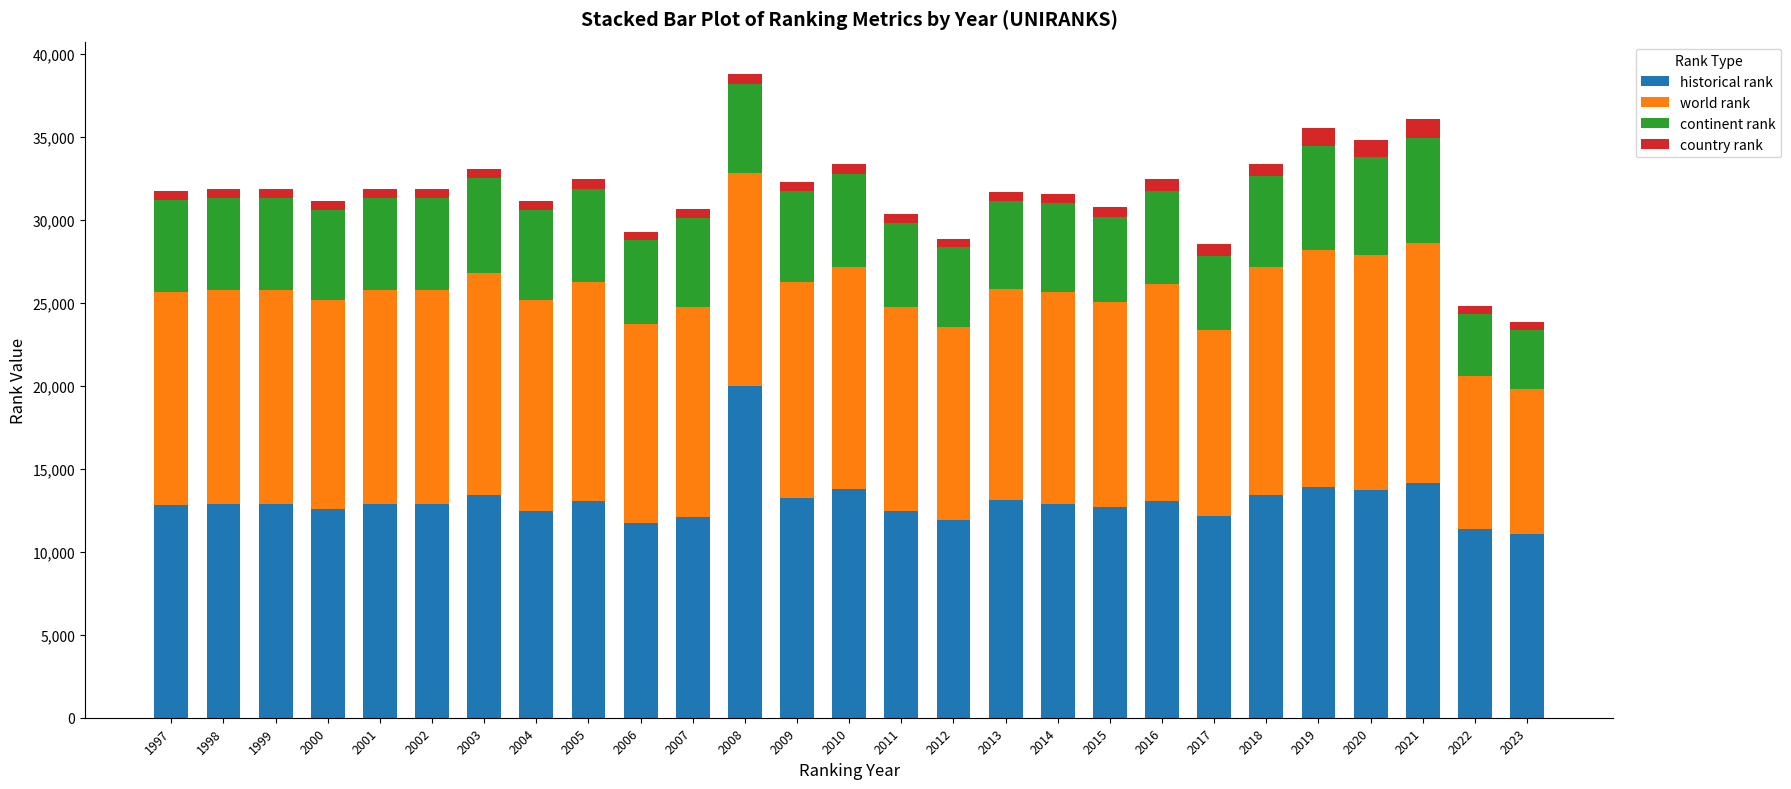

The historical rank series shows 12896 at 1998. True or false?

True